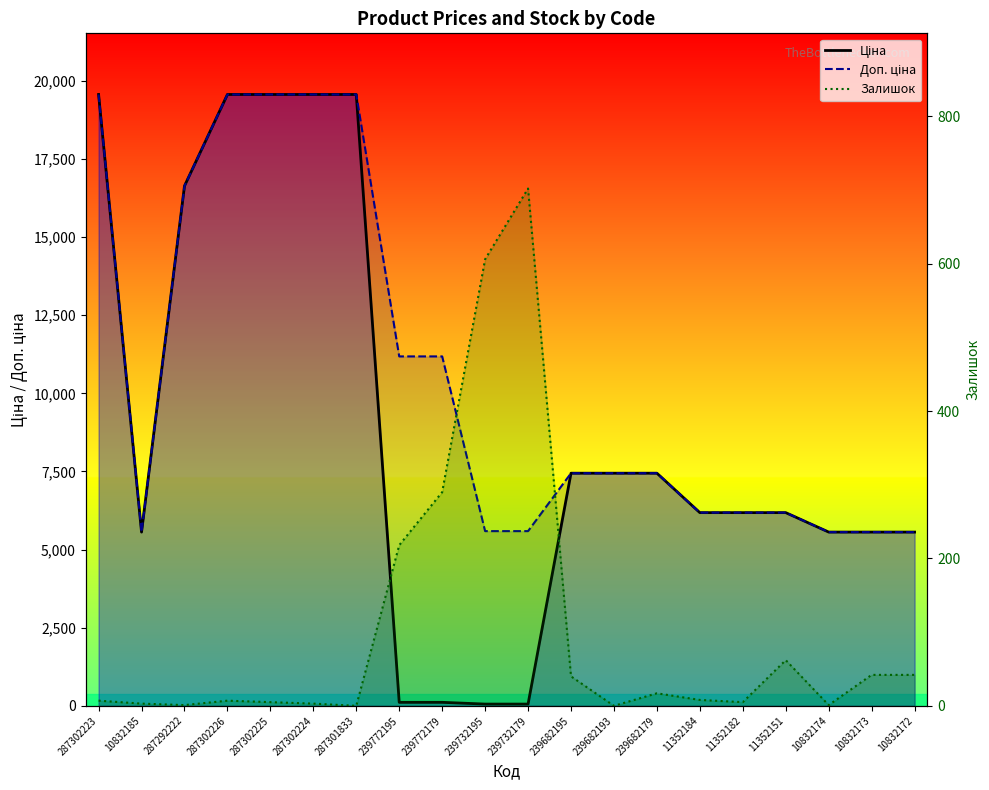

What is the minimum value for Доп. ціна?

5560.3